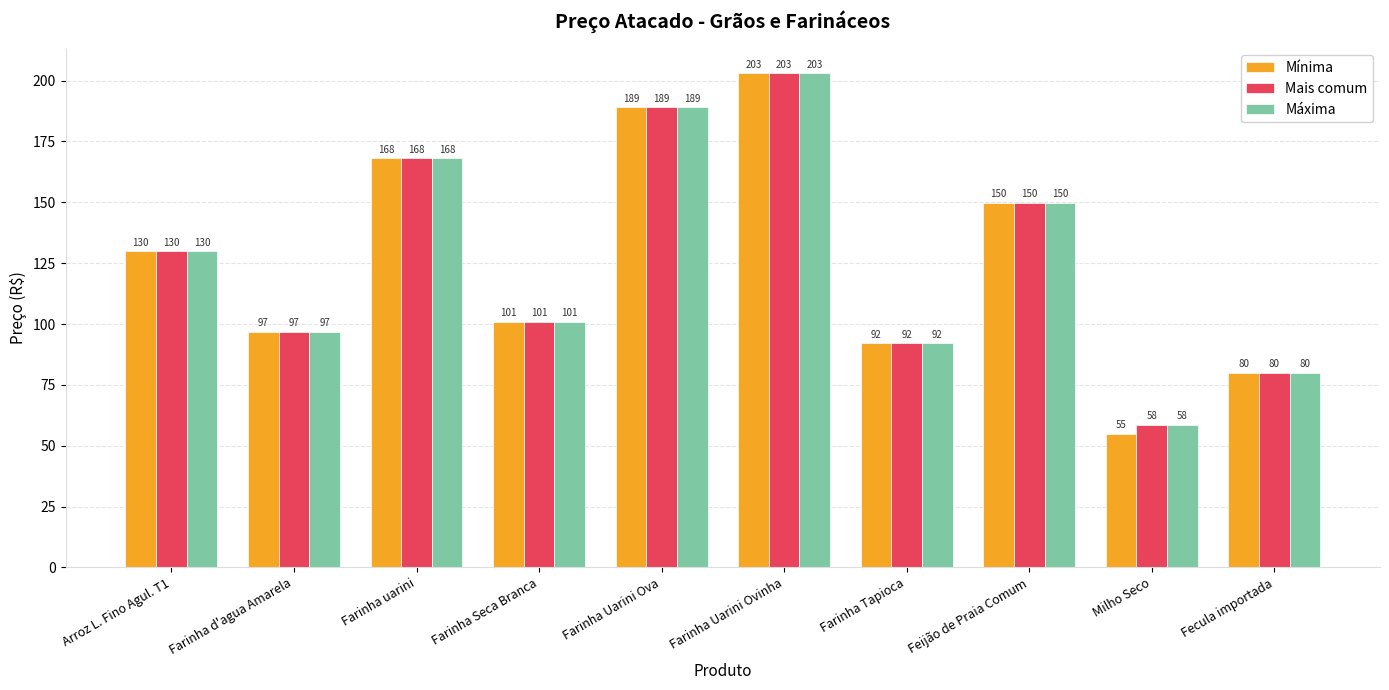

Count the number of categories in the chart.

10